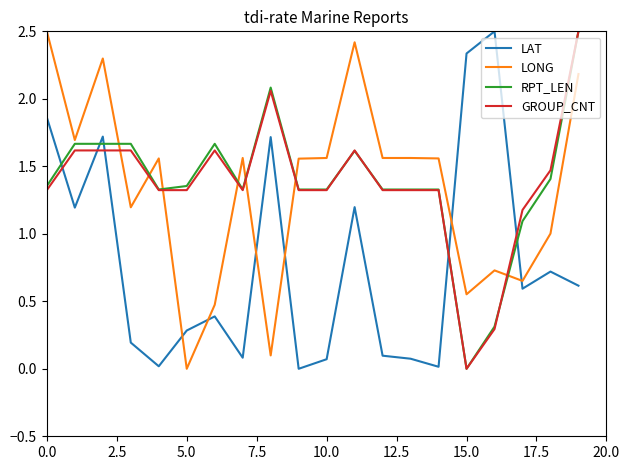

How many lines are shown in the chart?

4